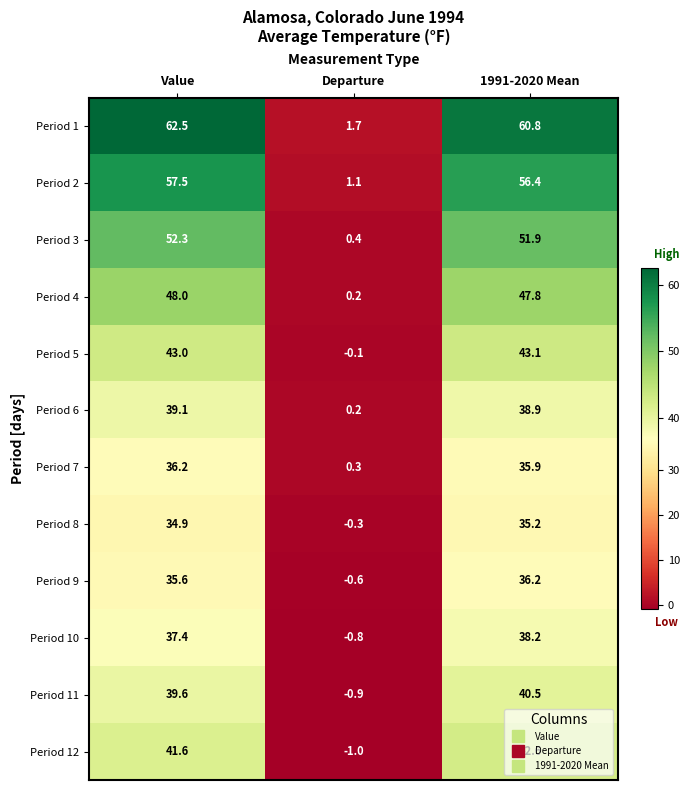

Which series has the largest total across all categories?

Period 1